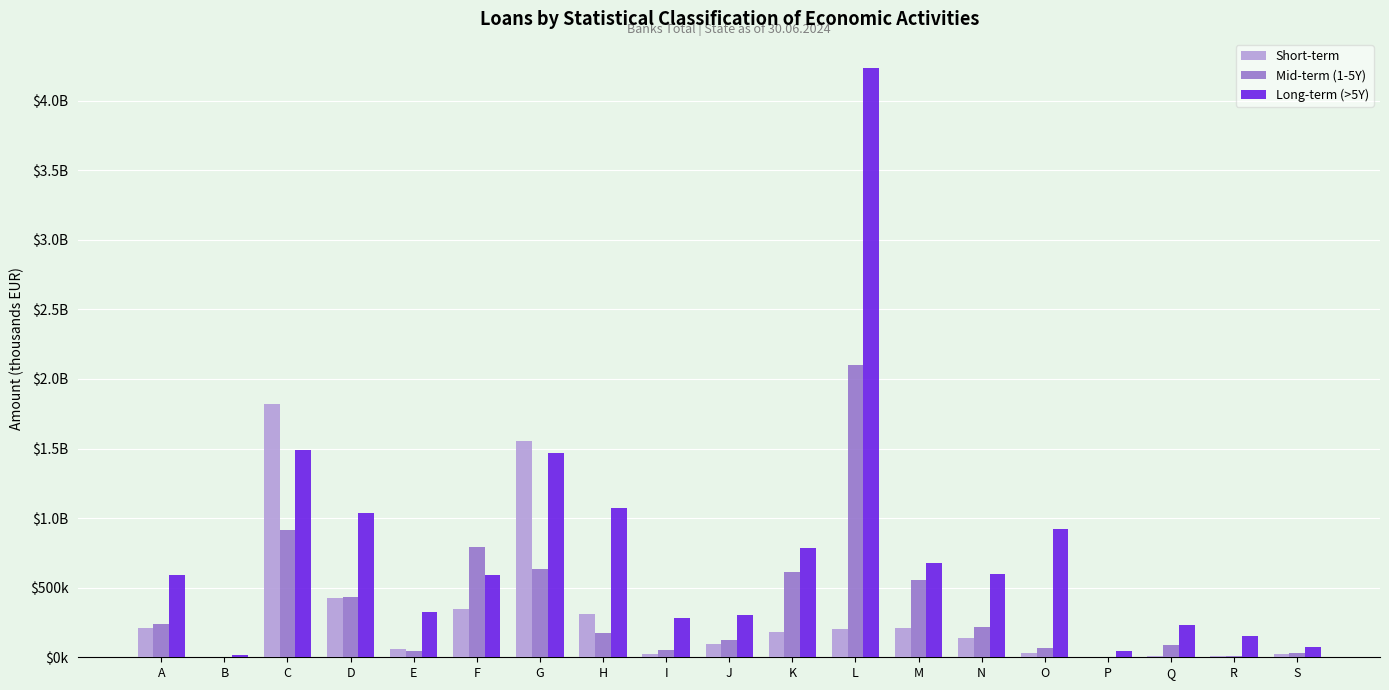

Reading left to right, extract all data points from this chart.

Short-term: A=208852	B=4840	C=1818380	D=424256	E=57930	F=344977	G=1555320	H=309976	I=22281	J=92933	K=179781	L=205507	M=210077	N=139859	O=28500	P=2387	Q=8764	R=10549	S=21503
Mid-term (1-5Y): A=235891	B=3919	C=917995	D=435306	E=43123	F=790977	G=632755	H=177093	I=53716	J=122222	K=616226	L=2101854	M=555097	N=221034	O=67995	P=3898	Q=91371	R=9705	S=33835
Long-term (>5Y): A=591747	B=18955	C=1487937	D=1037983	E=327029	F=590049	G=1466138	H=1074888	I=282301	J=306328	K=783204	L=4232446	M=676723	N=601887	O=920887	P=42325	Q=231245	R=154367	S=76519